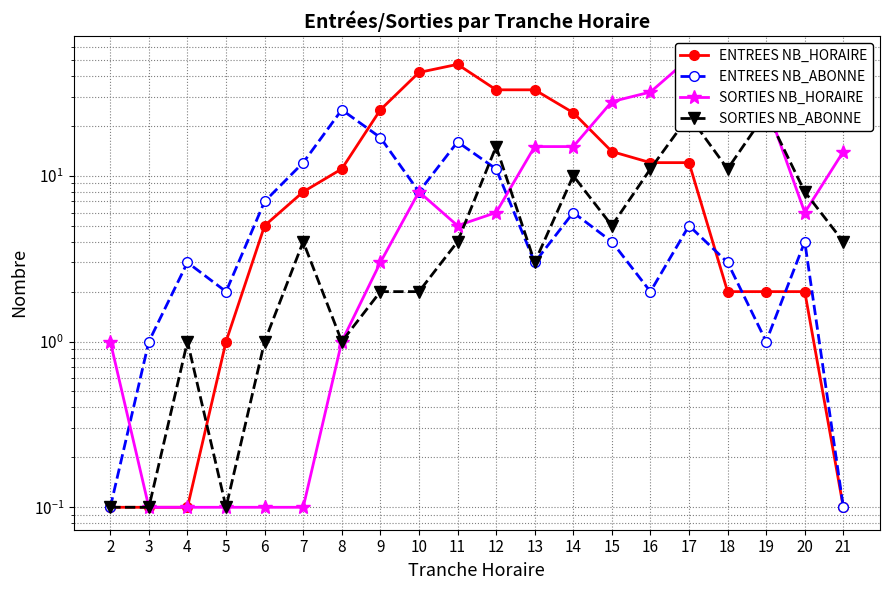

What is the difference between the second highest and minimum values in the SORTIES NB_HORAIRE series?

38.9